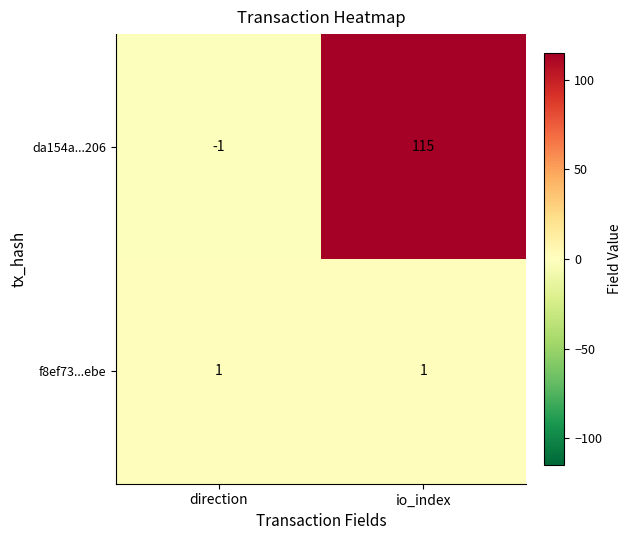

List the series in order of their peak value, lowest first.

f8ef73...ebe, da154a...206